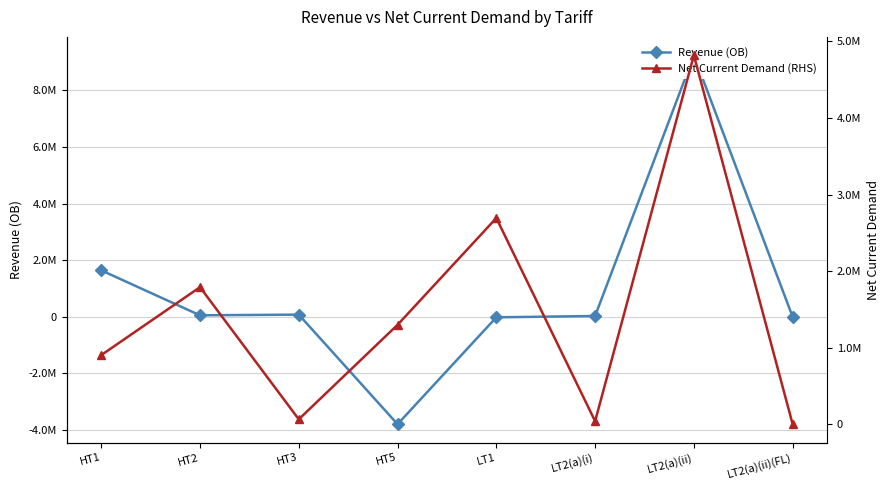

True or false: Revenue (OB) has a value of 16856.3 at LT2(a)(i).

False